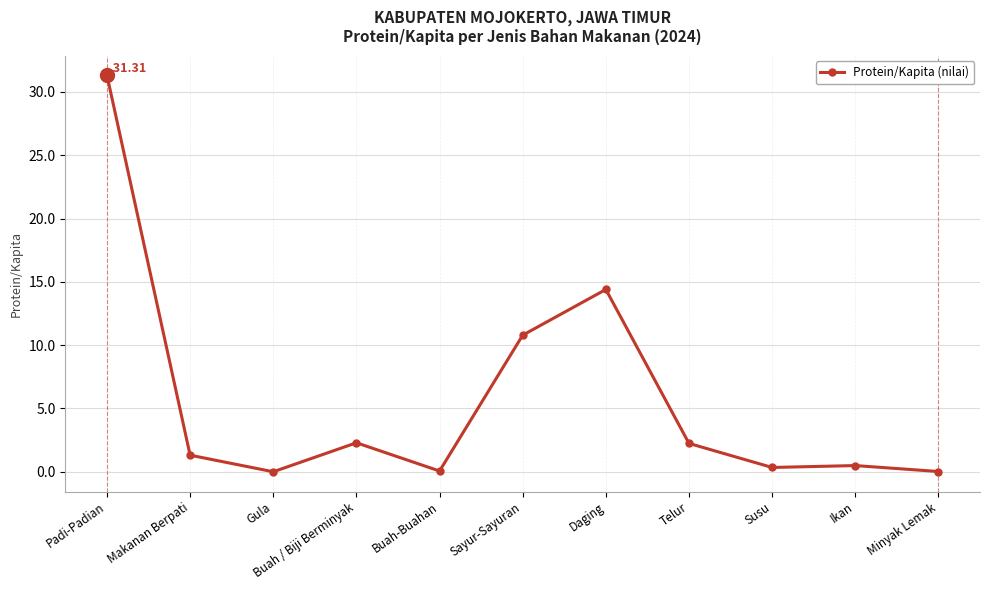

What position from the left is Susu?

9